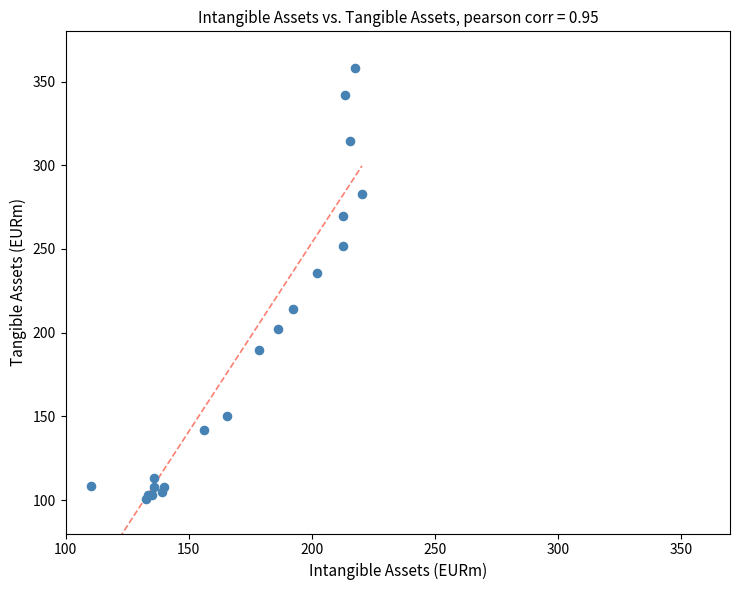

What Y value in the scatter plot is closest to 229?

235.4